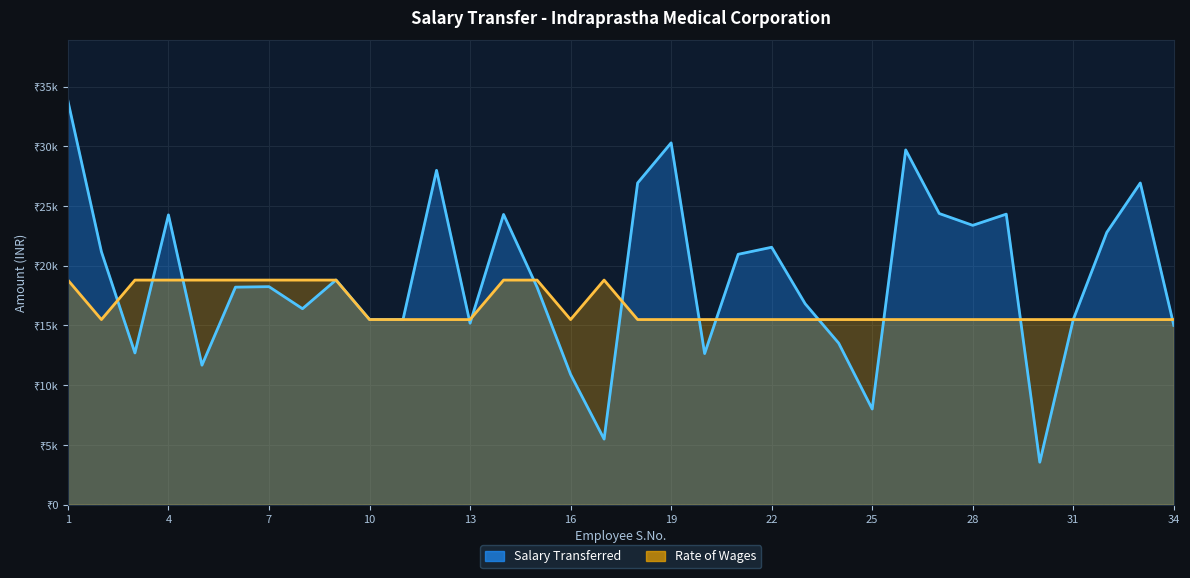

The value of Salary Transferred at 15 is 18205. True or false?

True